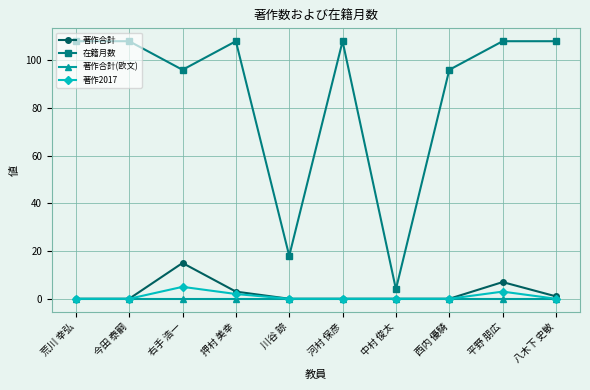

Reading left to right, extract all data points from this chart.

著作合計: 0	0	15	3	0	0	0	0	7	1
在籍月数: 108	108	96	108	18	108	4	96	108	108
著作合計(欧文): 0	0	0	0	0	0	0	0	0	0
著作2017: 0	0	5	2	0	0	0	0	3	0